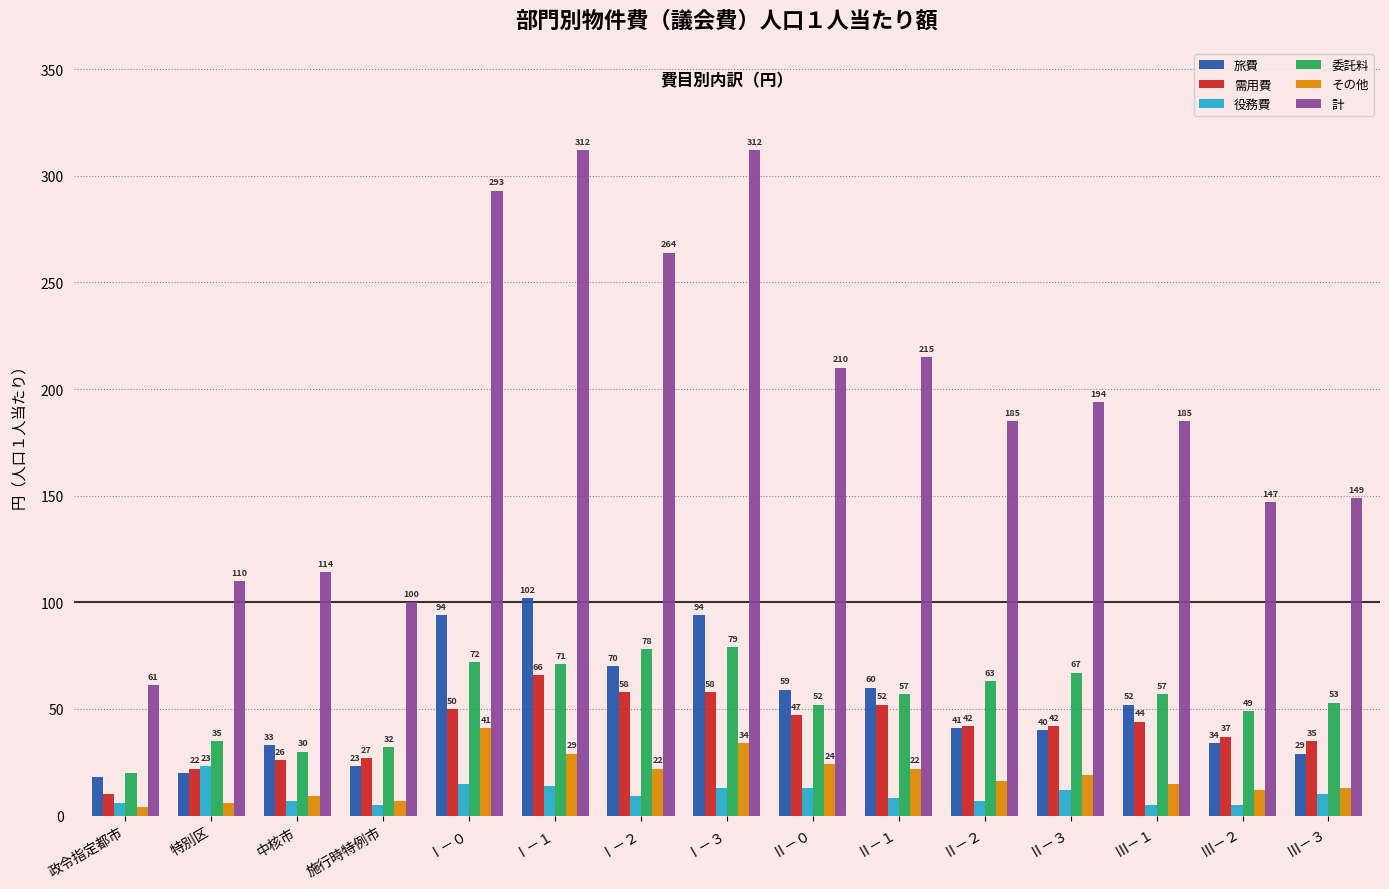

What is the label of the 12th bar from the left?

Ⅱ－３